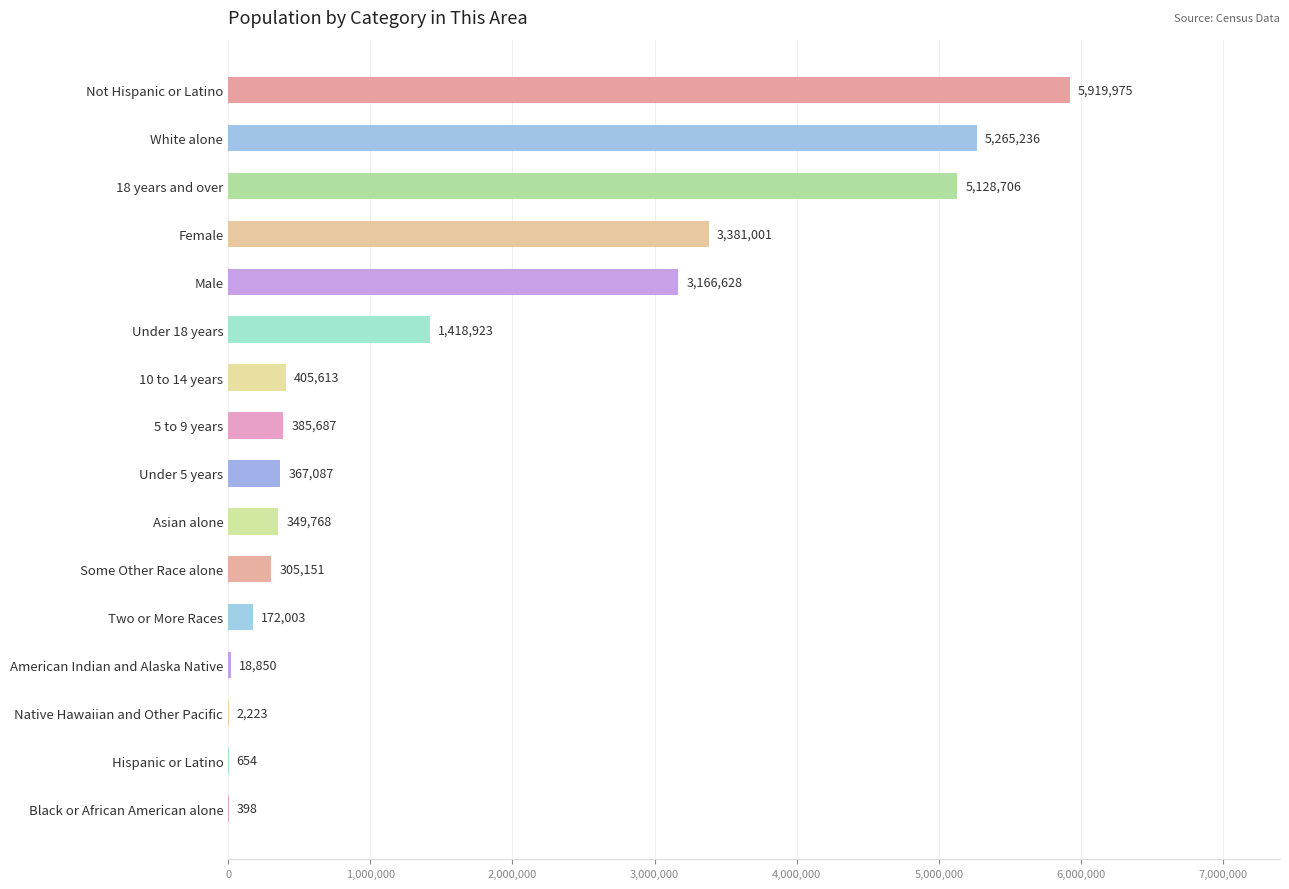

Which category has the highest value across all series?

Not Hispanic or Latino